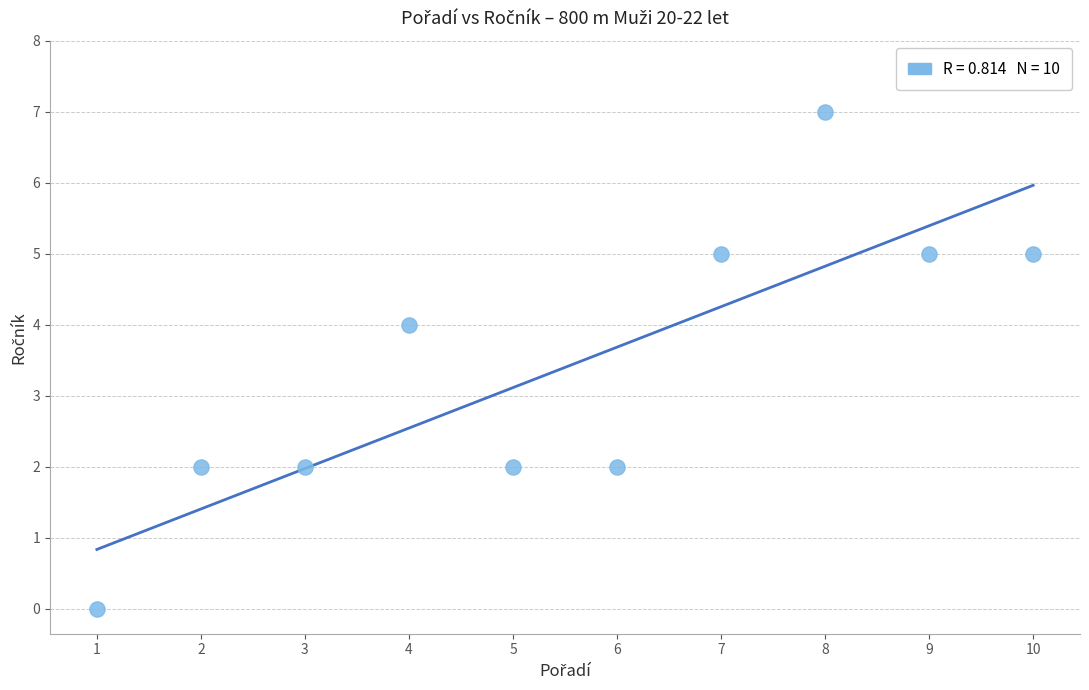

What is the average X value?

6